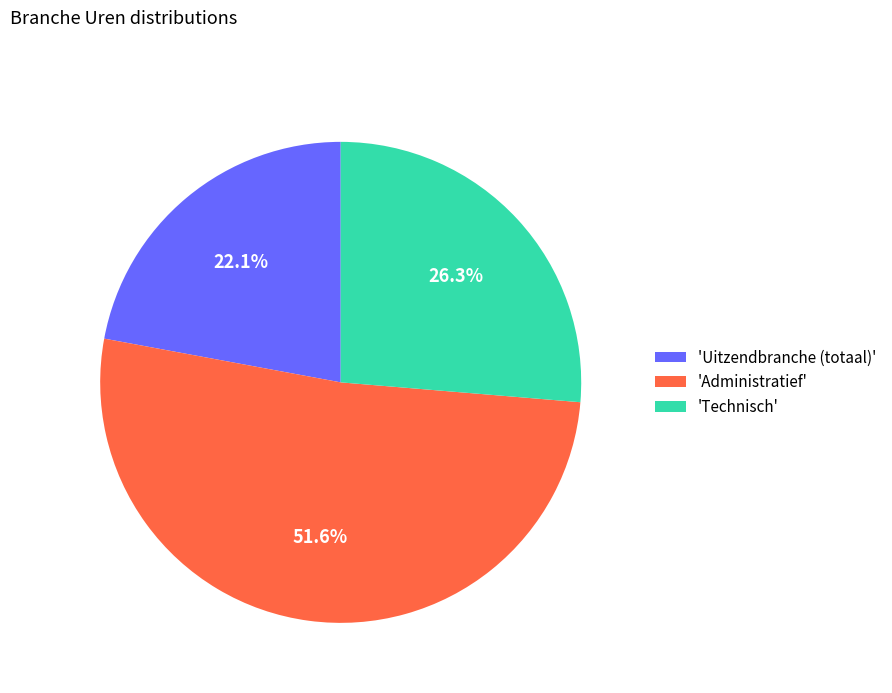

What is the smallest slice in the pie chart?

'Uitzendbranche (totaal)'